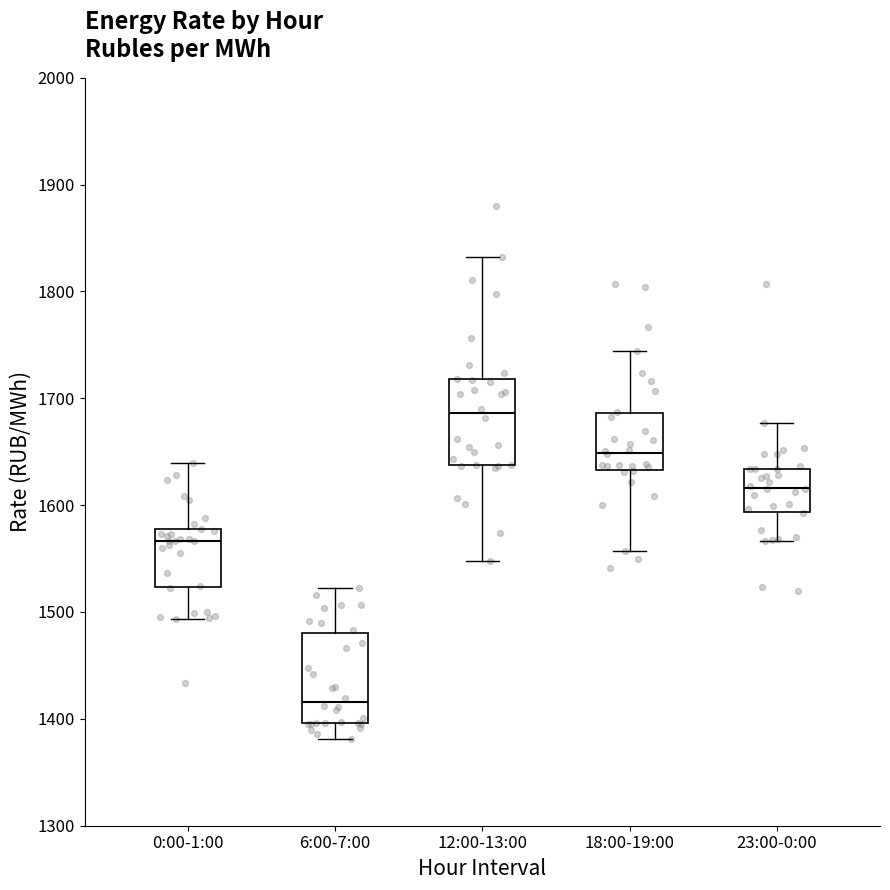

Reading left to right, transcribe this box plot: for each box, give where its median line is, the range the box spans, and where its two whiskers end, as read against the y-axis. The values are not printed on the chart, so give them approximately, as read against the axis.

0:00-1:00: median 1570, box 1520 to 1580, whiskers 1490 to 1640
6:00-7:00: median 1420, box 1400 to 1480, whiskers 1380 to 1520
12:00-13:00: median 1690, box 1640 to 1720, whiskers 1550 to 1830
18:00-19:00: median 1650, box 1630 to 1690, whiskers 1560 to 1740
23:00-0:00: median 1620, box 1590 to 1630, whiskers 1570 to 1680